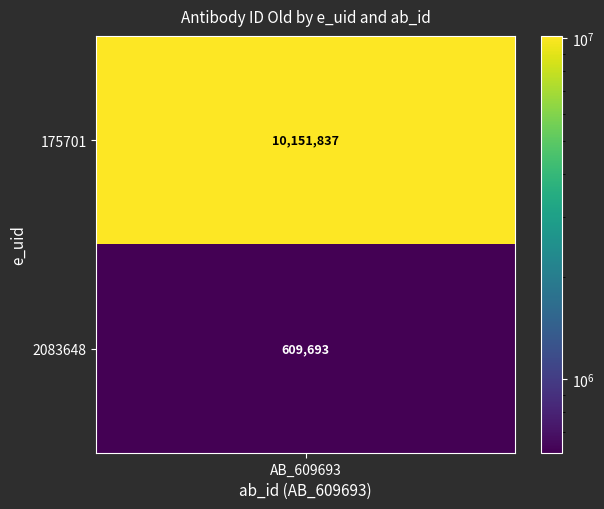

What is the maximum value shown in the chart?

10151837